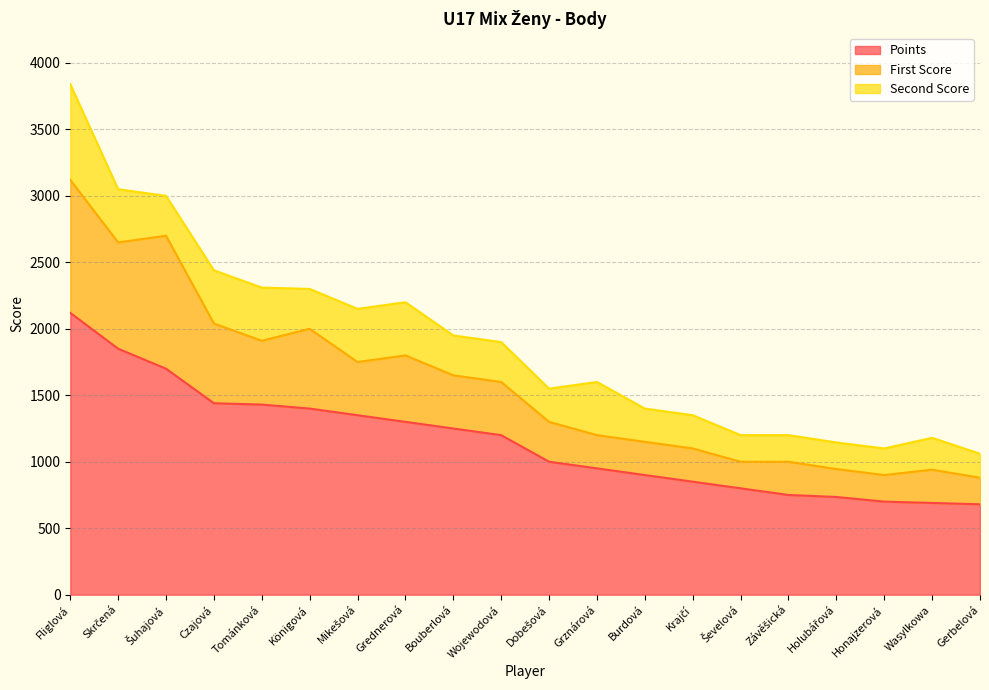

At which label does First Score first exceed 400?

Fliglová